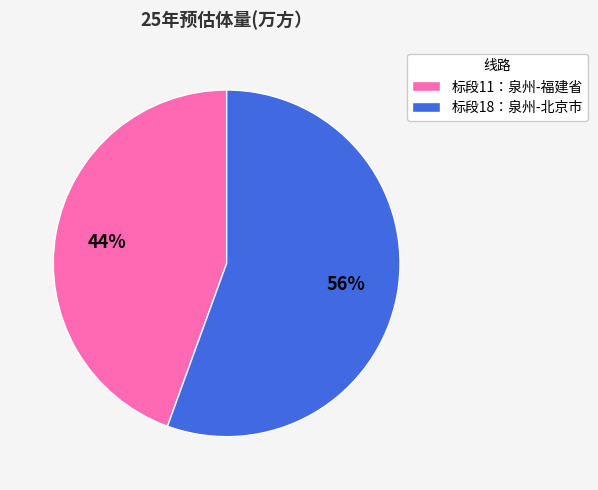

Rank the categories by value from highest to lowest.

标段18：泉州-北京市, 标段11：泉州-福建省